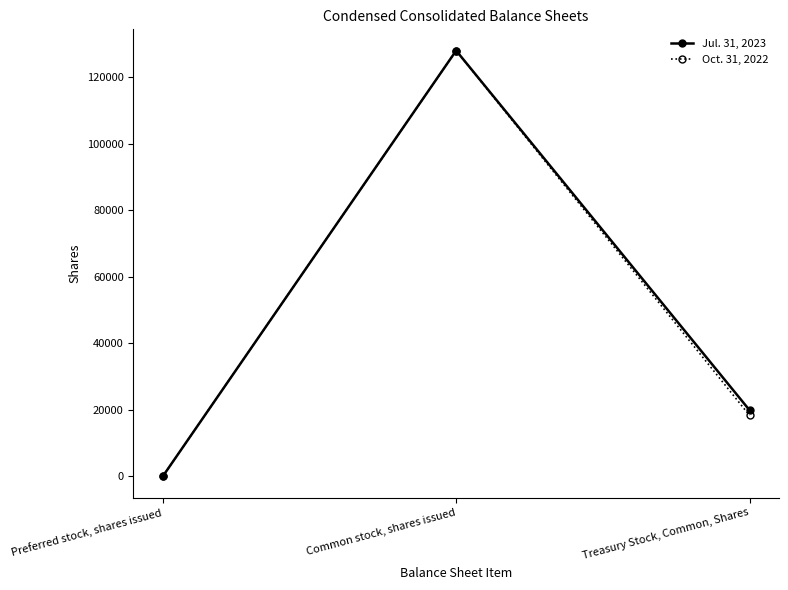

What value does the Jul. 31, 2023 series have at Common stock, shares issued?

127937